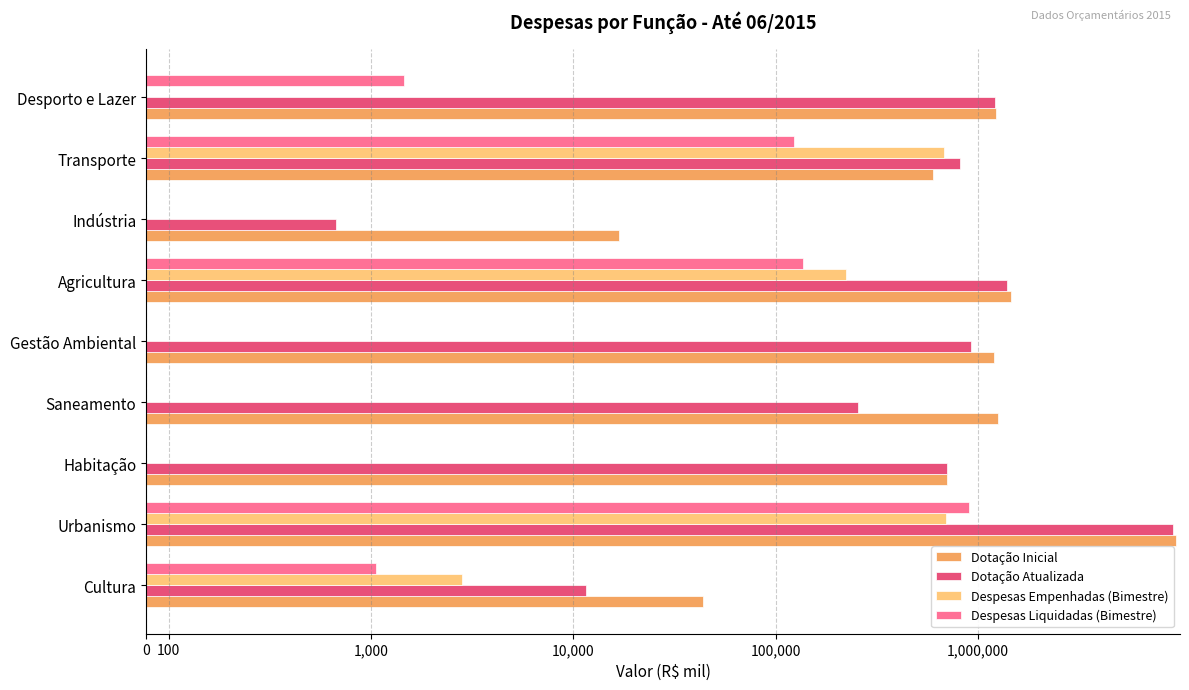

The Despesas Empenhadas (Bimestre) series shows 677035.6 at Transporte. True or false?

True